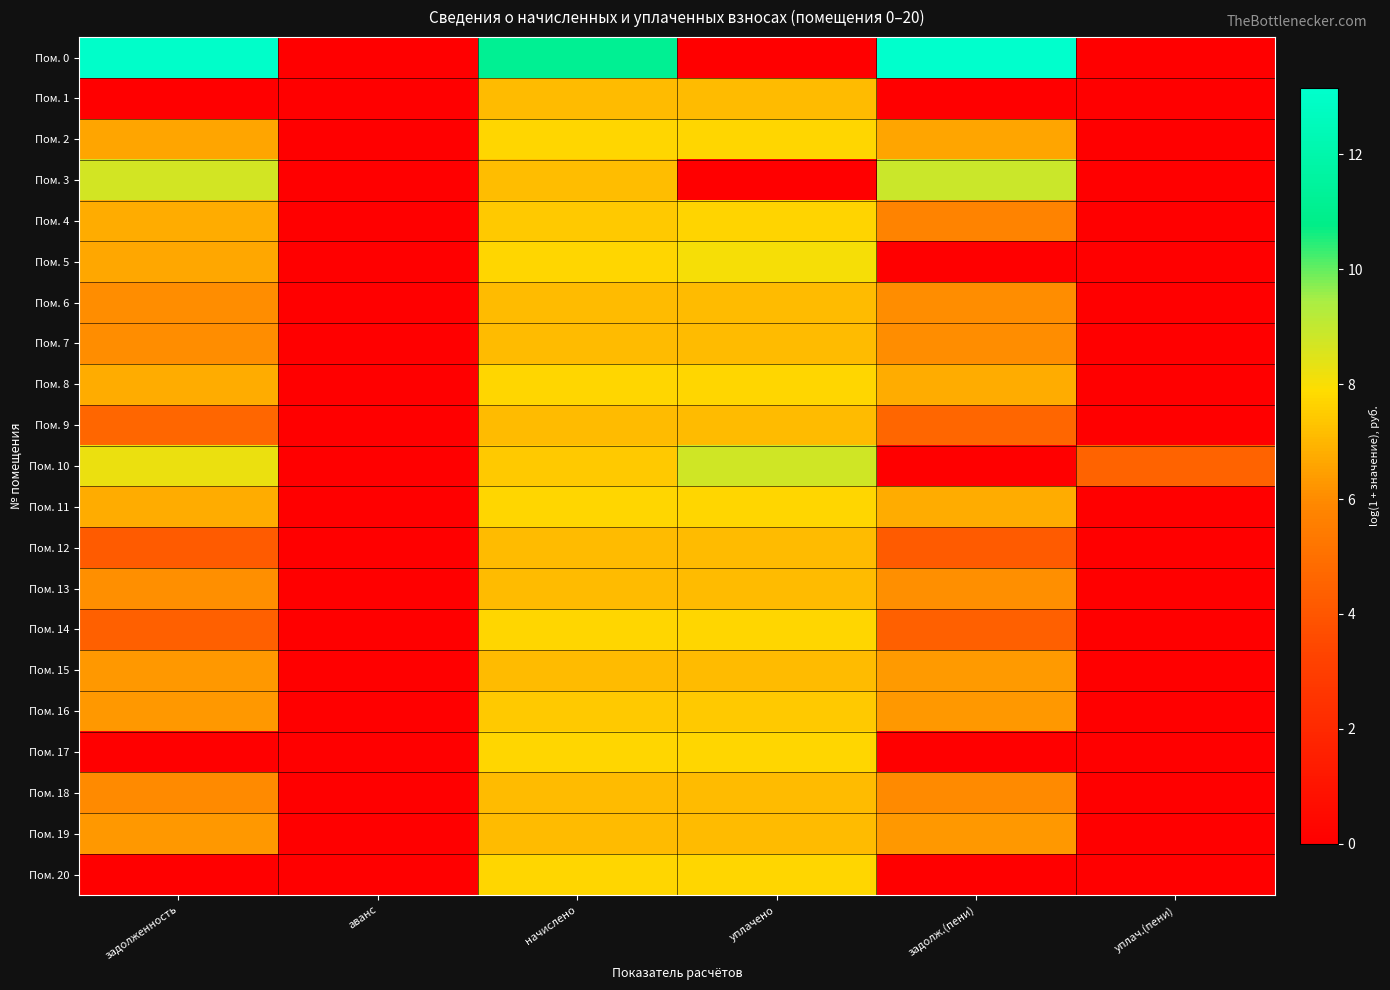

Between задолженность and аванс, which series saw the biggest shift?

Пом. 0